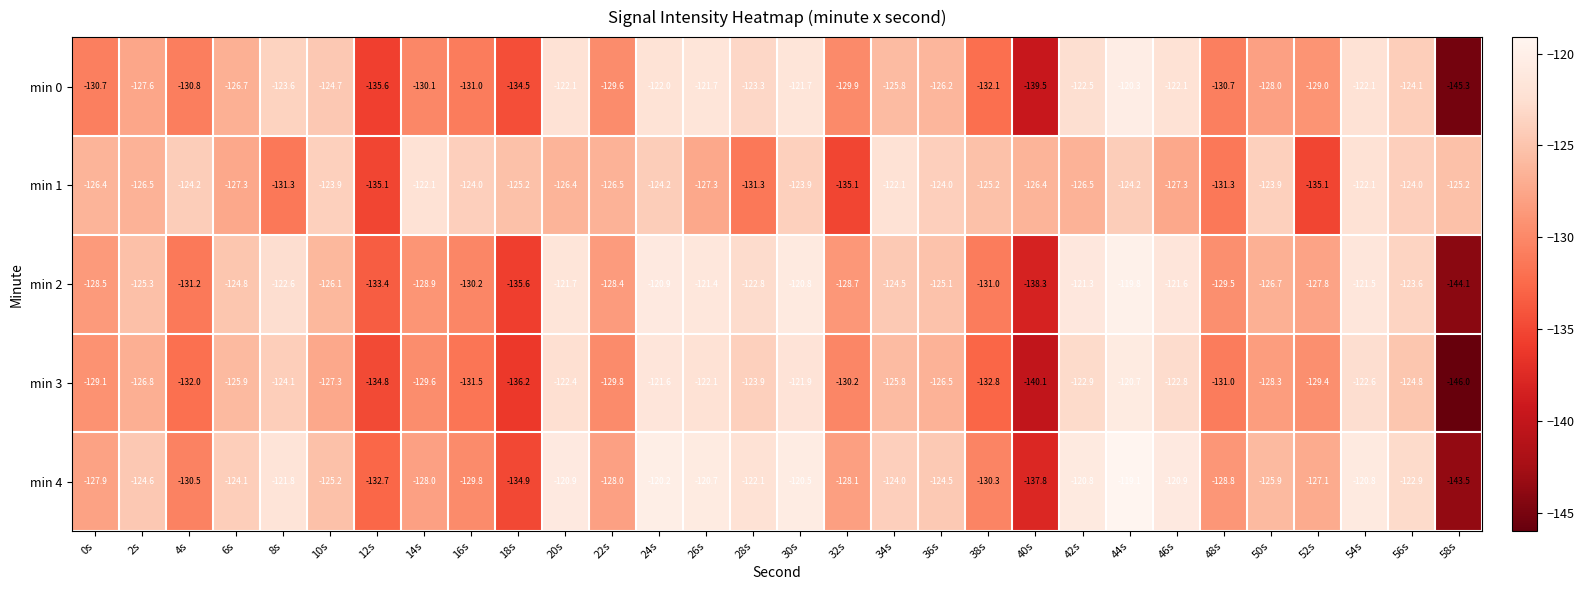

What is the total value across all series at 40s?

-682.1